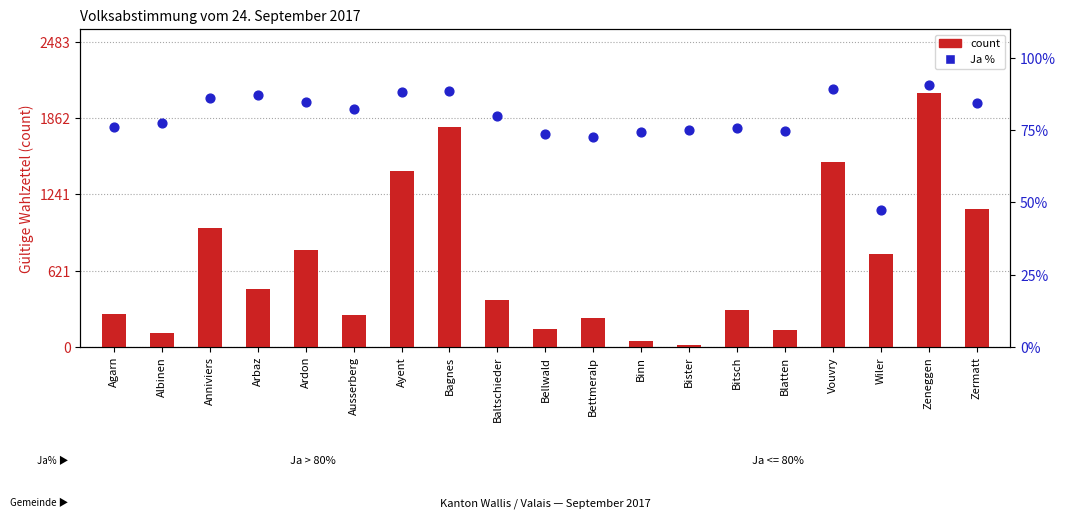

At which category is the sum across all series the highest?

Zeneggen